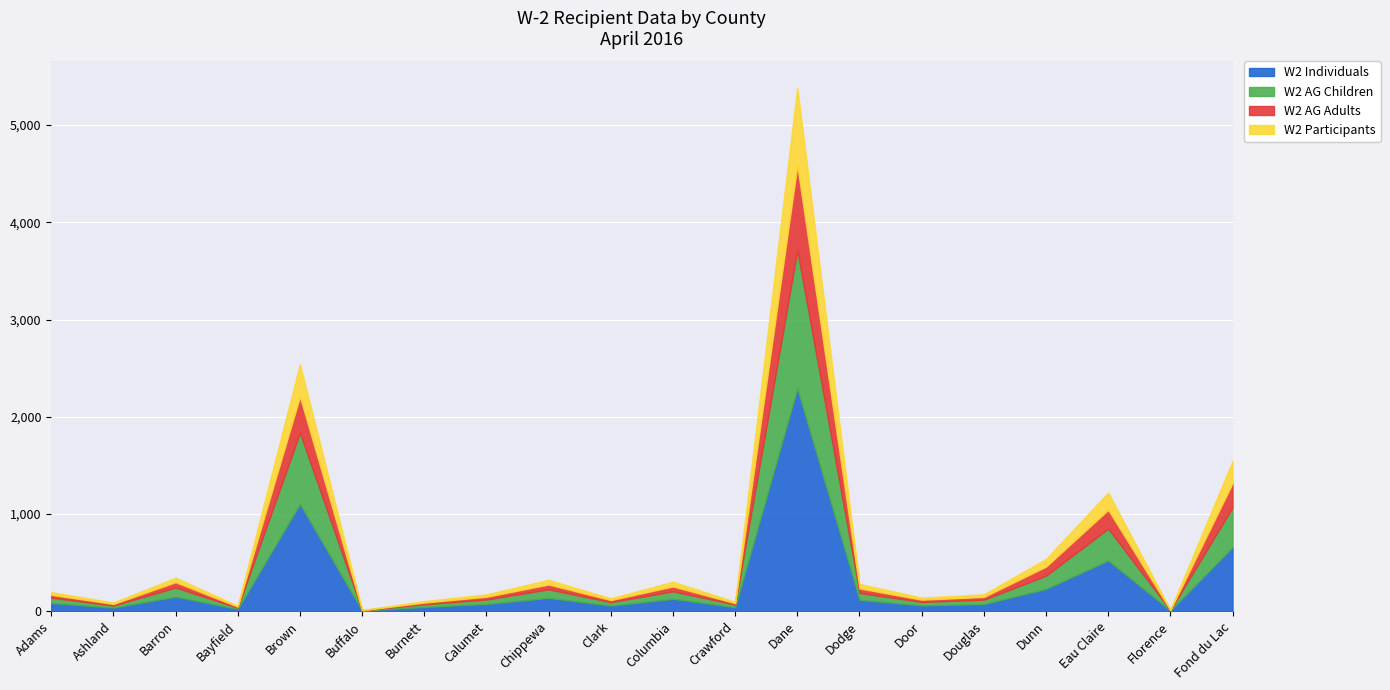

The value of W2 AG Children at Dane is 1904. True or false?

False